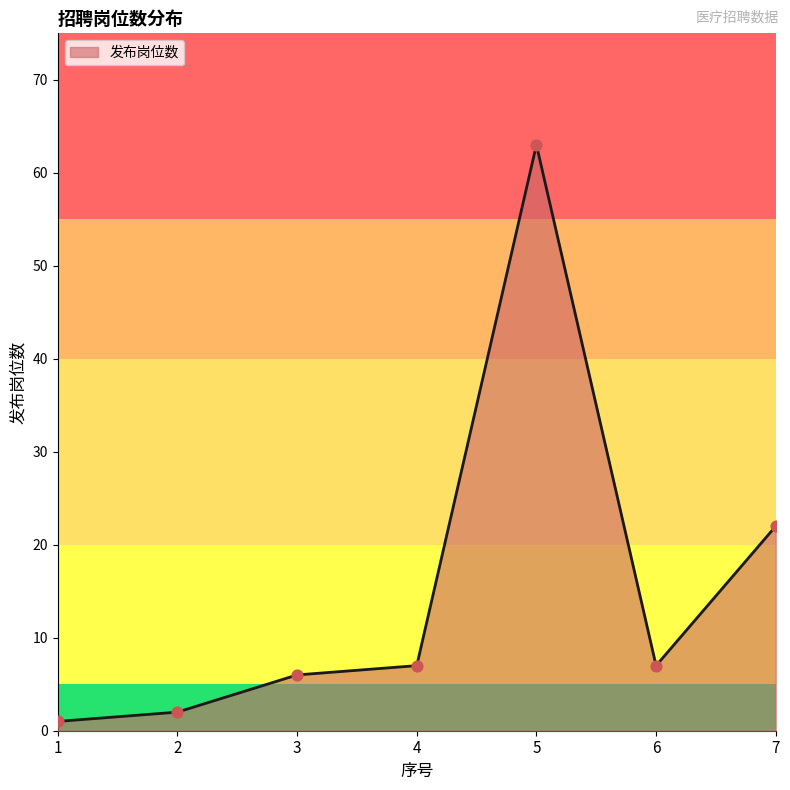

What is the change in value from 4 to 7?

+15